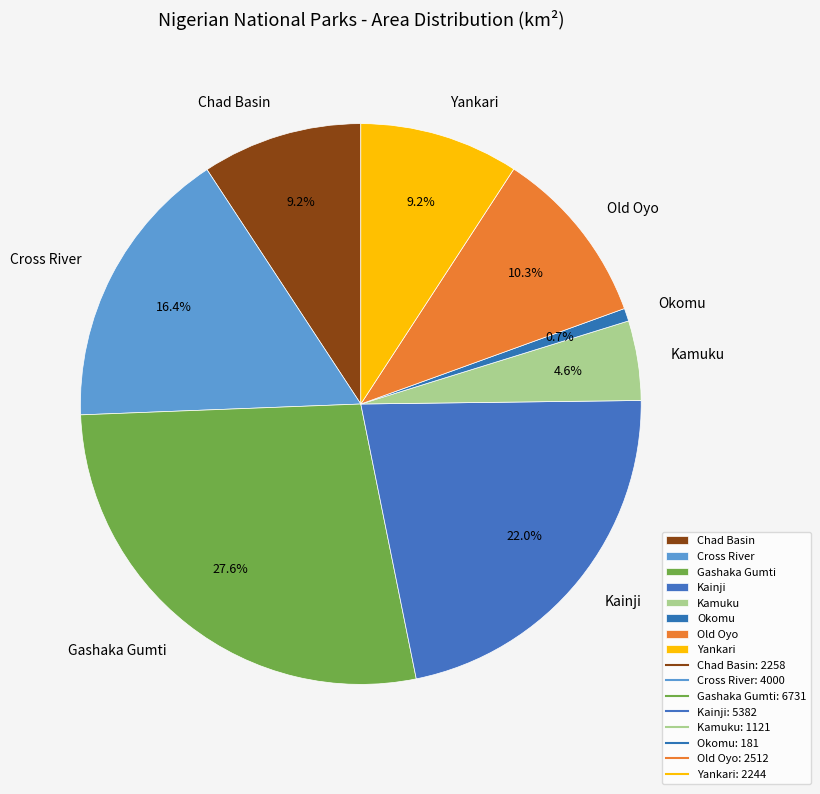

How many slices are in this pie chart?

8